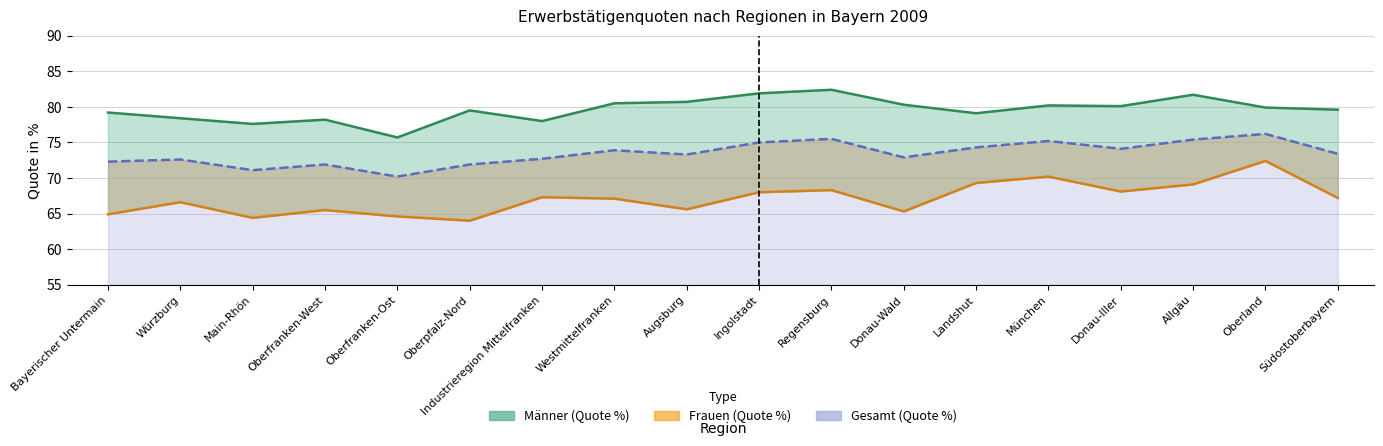

True or false: Gesamt (Quote %) and Frauen (Quote %) intersect in this chart.

False